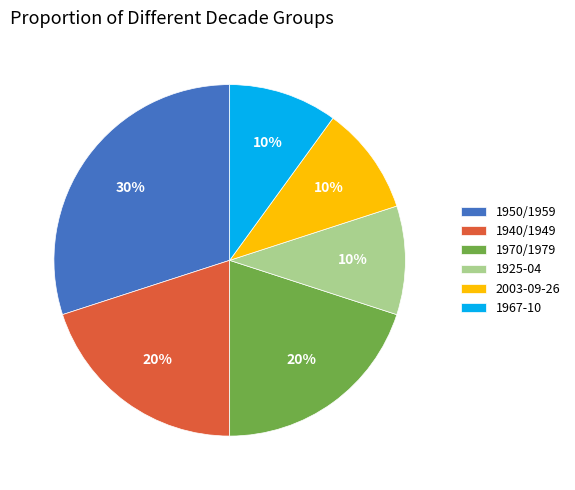

To the nearest percent, what is the combined percentage of 1967-10 and 1970/1979?

30%